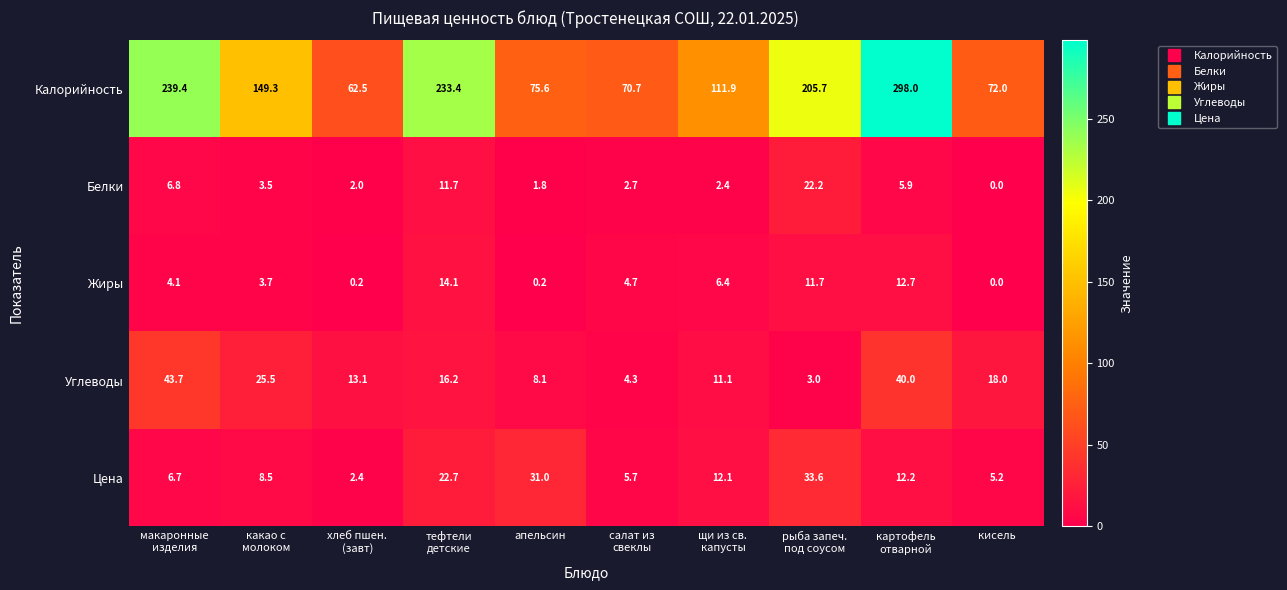

Rank the series at макаронные
изделия from highest to lowest value.

Калорийность, Углеводы, Белки, Цена, Жиры